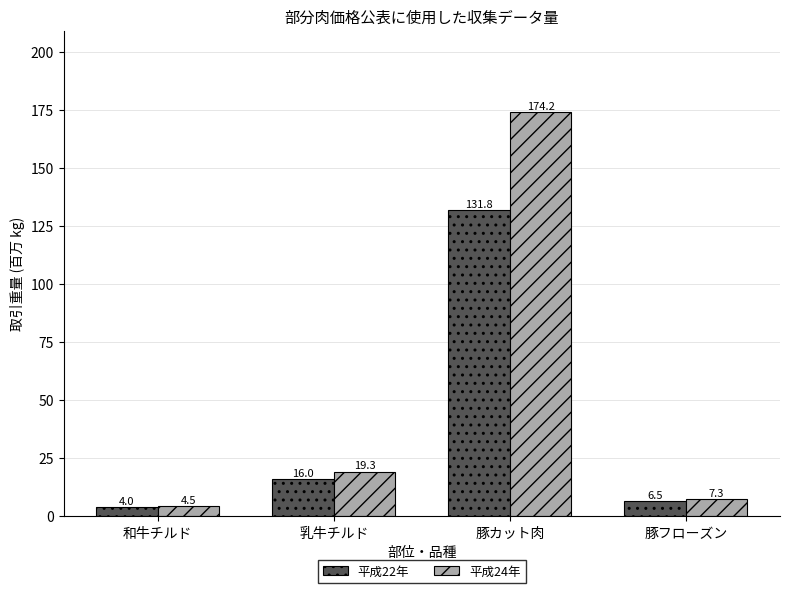

What are all the series names shown in the legend?

平成22年, 平成24年